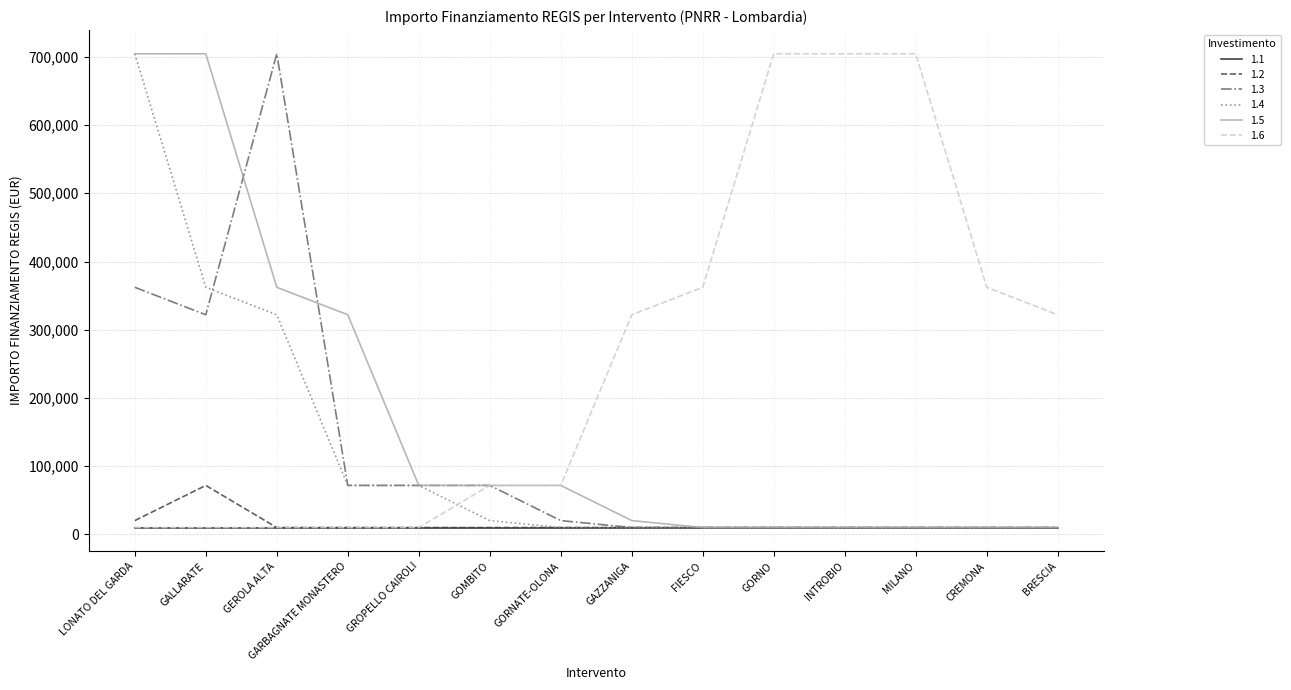

Which series has the largest total across all categories?

1.6